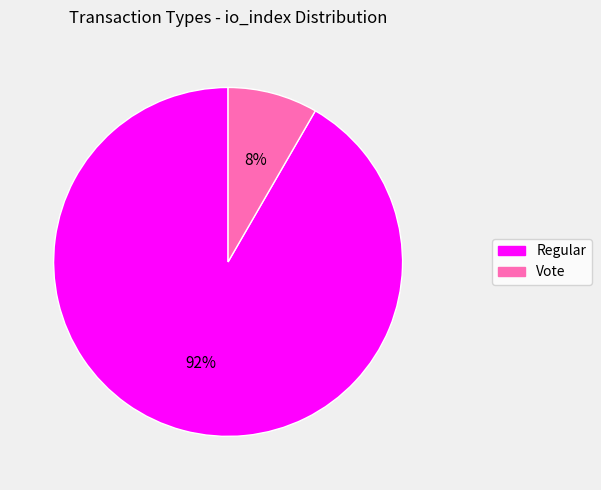

To the nearest percent, what is the combined percentage of Vote and Regular?

100%